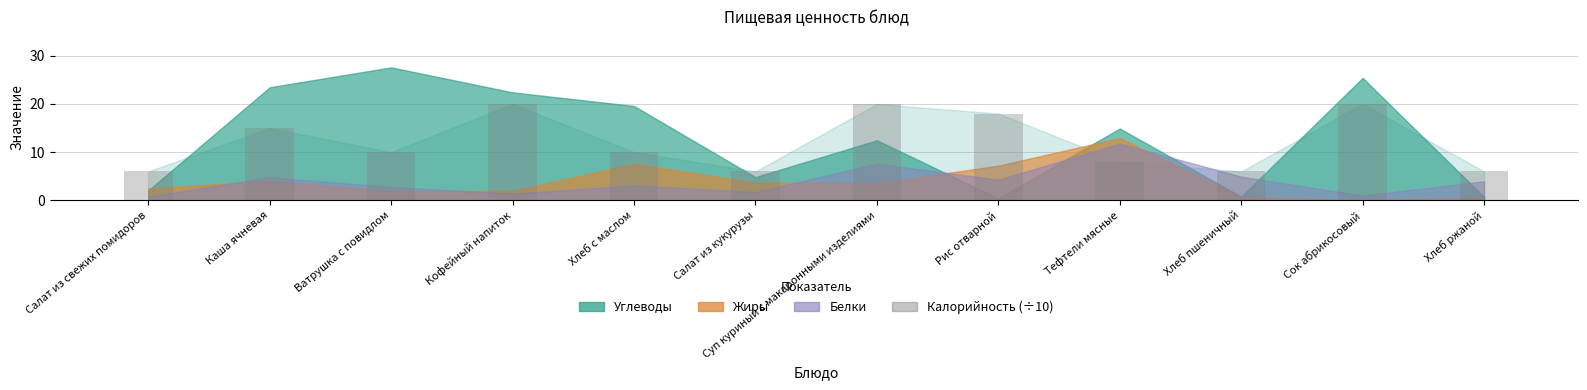

What is the approximate value at Рис отварной?

18